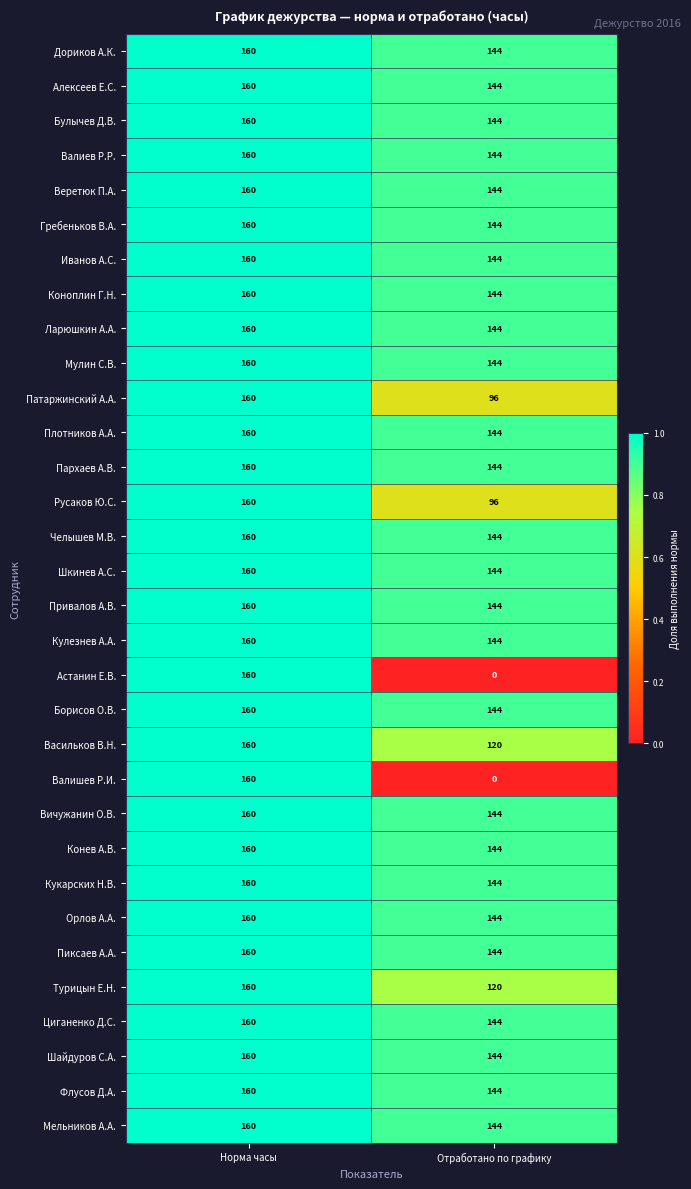

At which category is the sum across all series the highest?

Норма часы